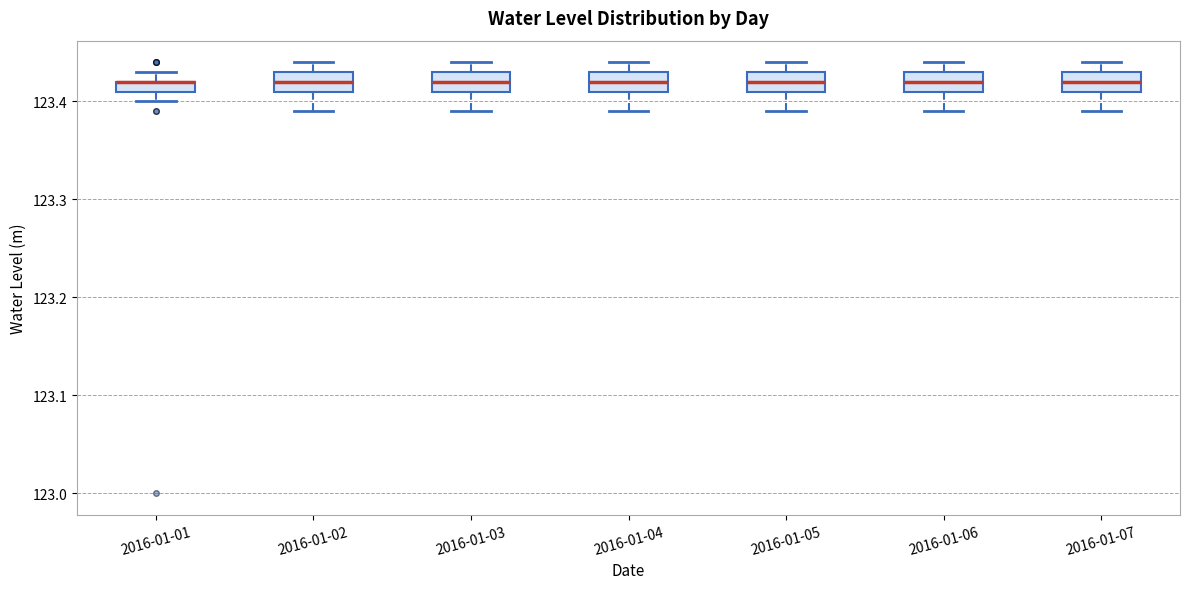

Where does the median line of the box for 2016-01-06 sit on the y-axis? The values are not printed on the chart, so give them approximately, as read against the axis.

123.42